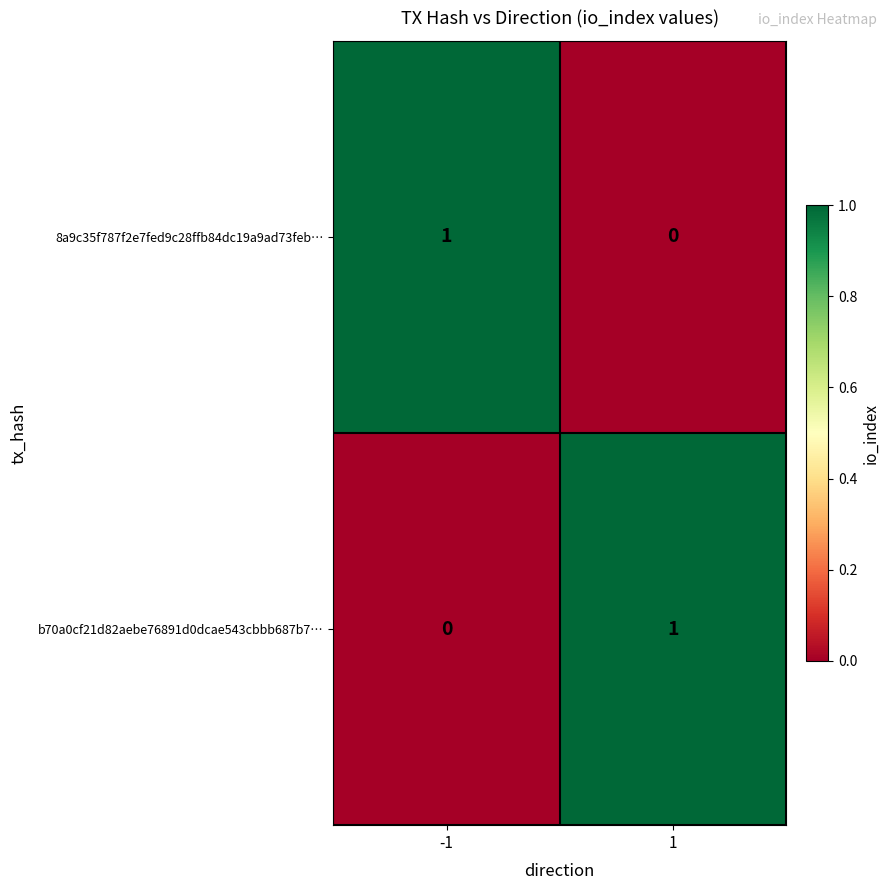

Reading right to left, extract all data points from this chart.

8a9c35f787f2e7fed9c28ffb84dc19a9ad73feb…: 1=0	-1=1
b70a0cf21d82aebe76891d0dcae543cbbb687b7…: 1=1	-1=0